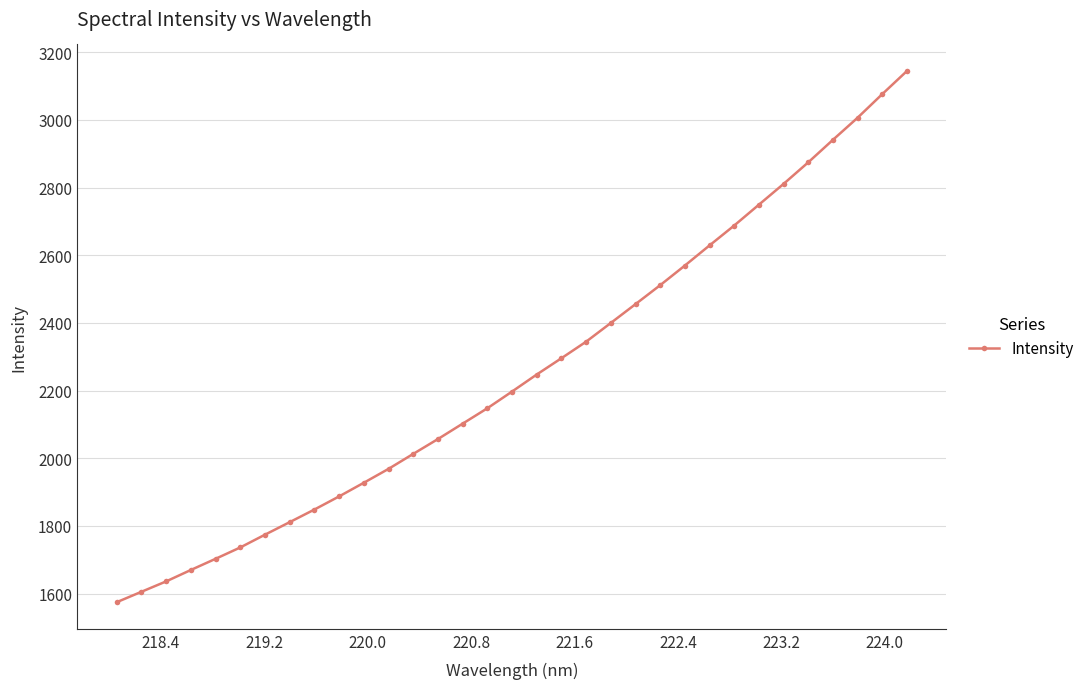

True or false: the data has more than 0 interior local peaks.

False